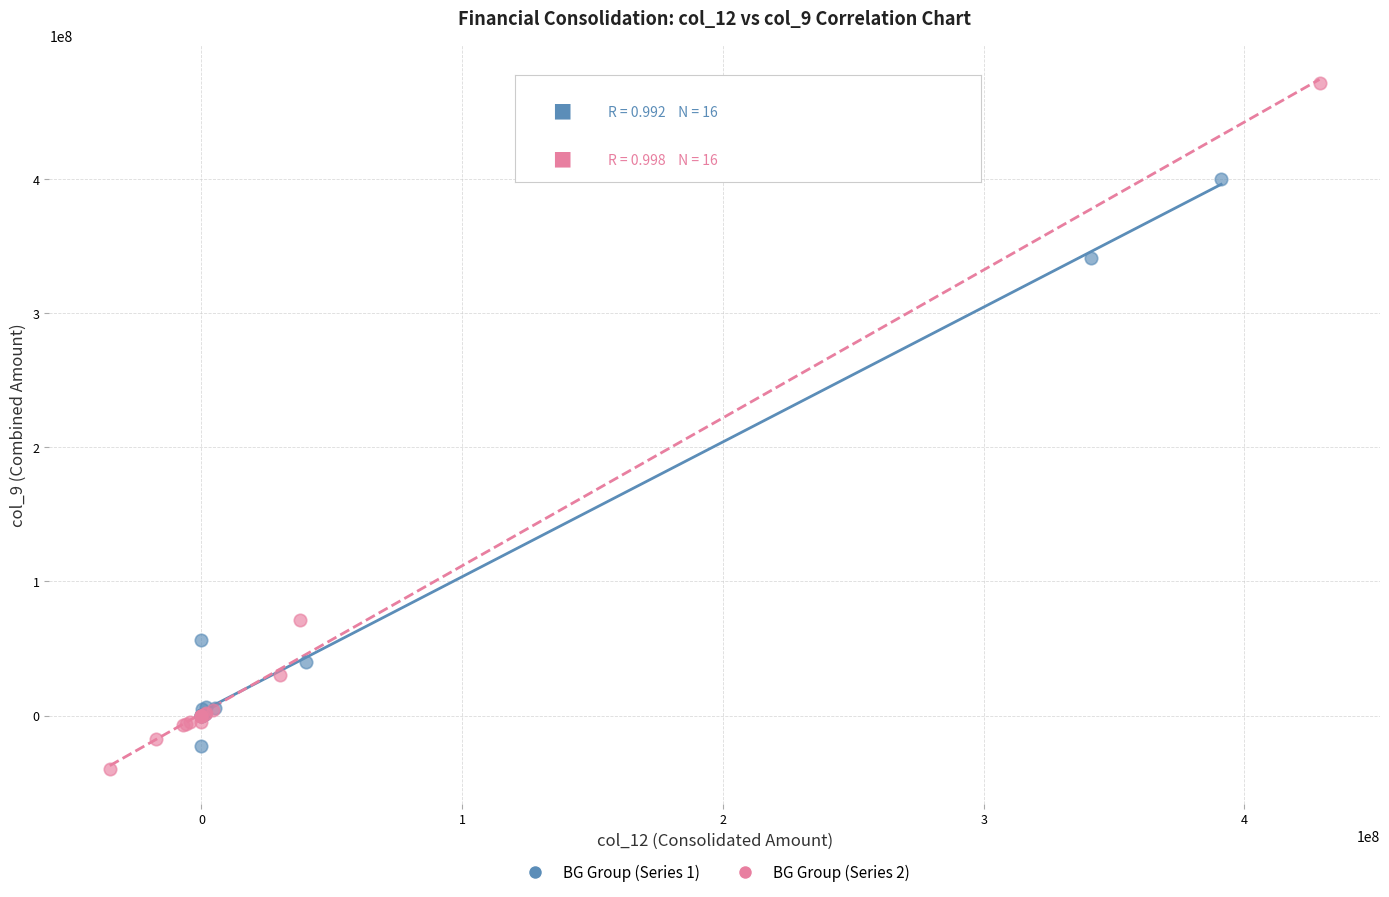

Which series has the largest Y range (max minus min)?

BG Group (Series 2)